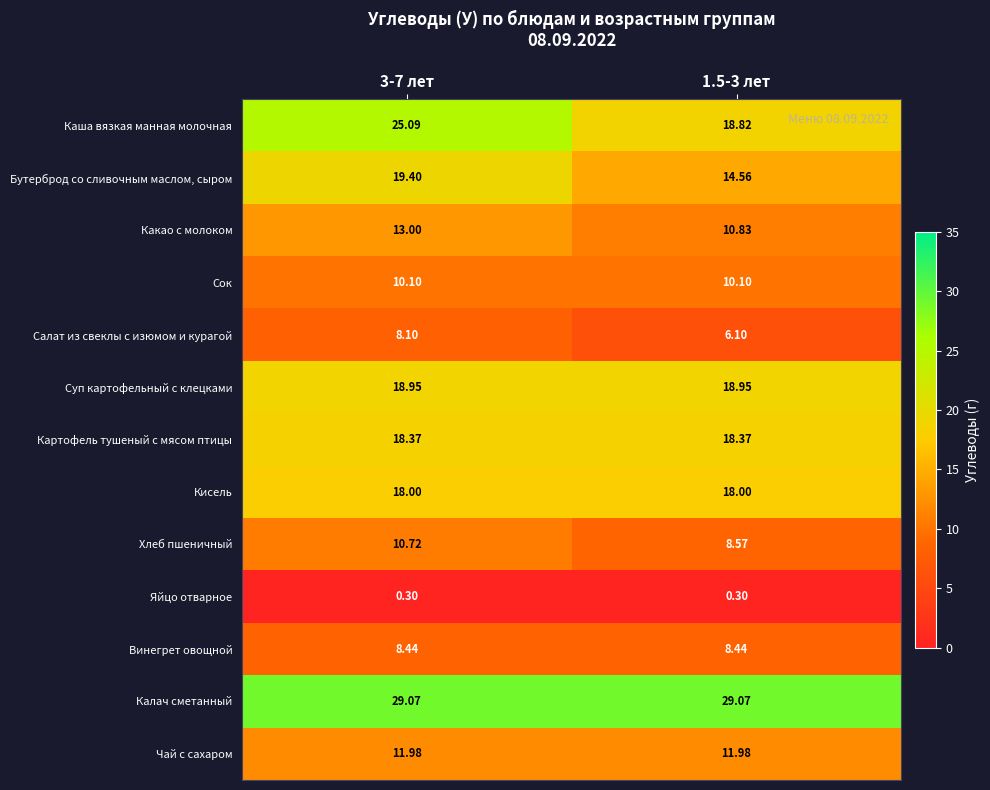

Is the value of Чай с сахаром at 1.5-3 лет greater than the value of Салат из свеклы с изюмом и курагой at 1.5-3 лет?

Yes